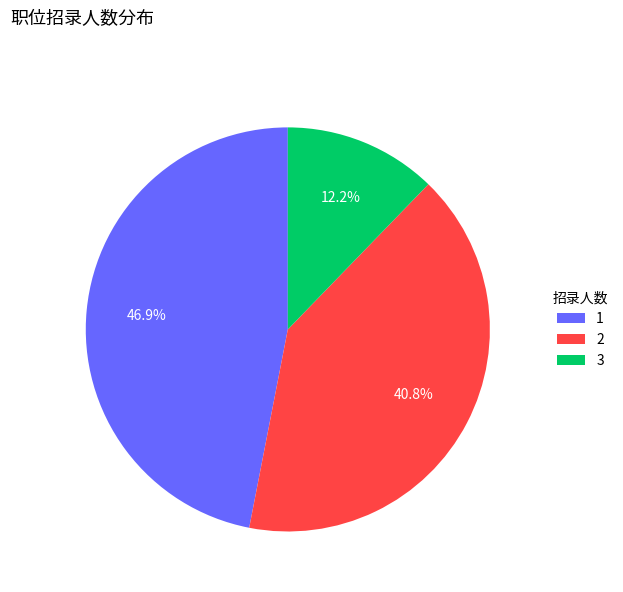

Is the sum of 3 and 2 greater than half?

Yes